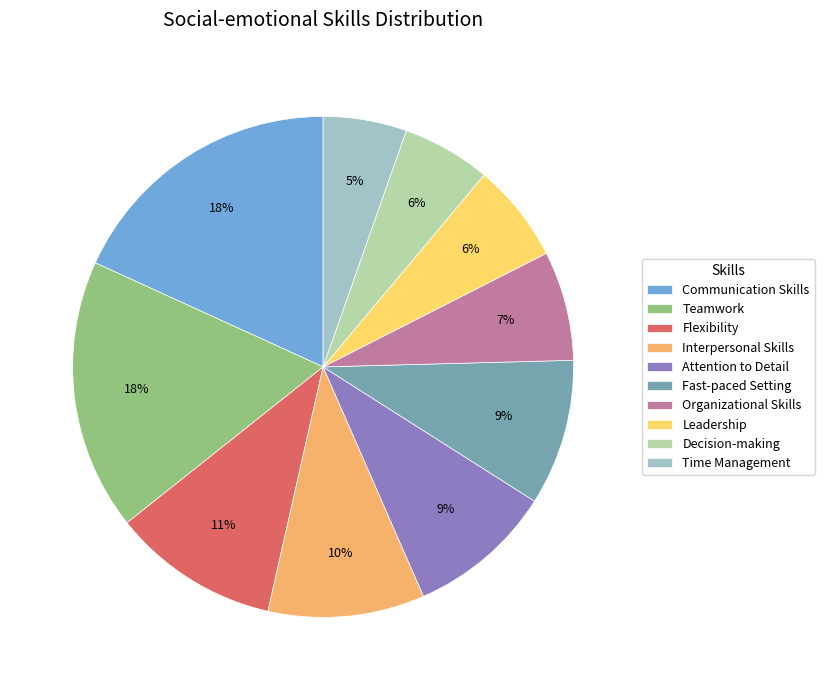

Between Teamwork and Time Management, which is larger?

Teamwork